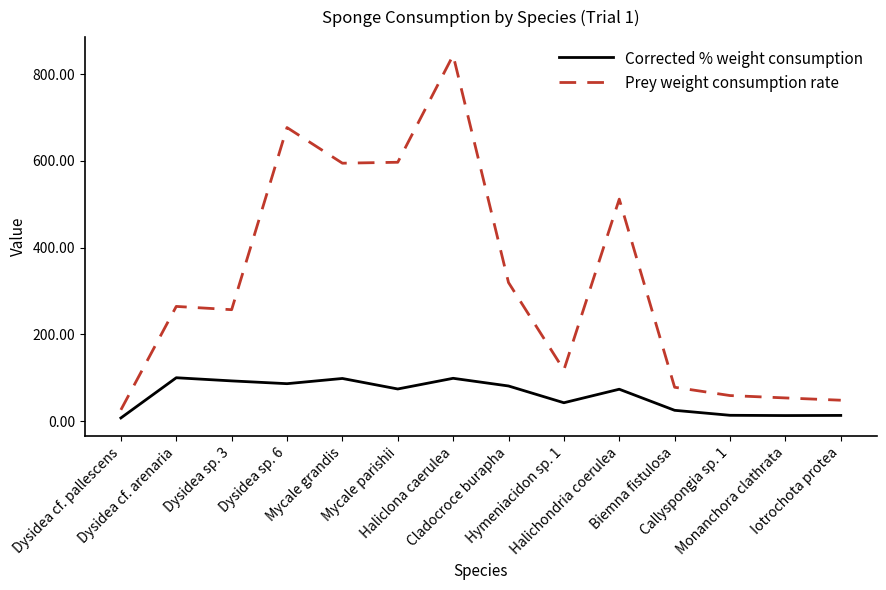

Which series has the widest spread of values?

Prey weight consumption rate